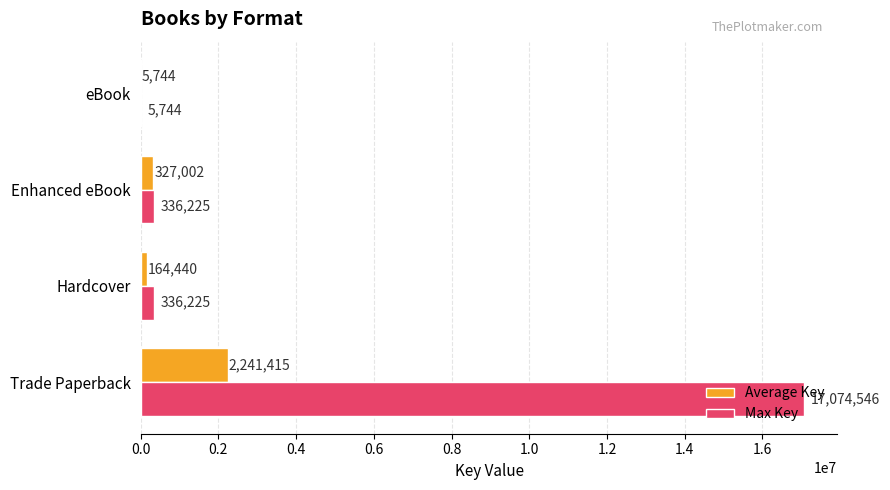

Which series has the largest total across all categories?

Max Key